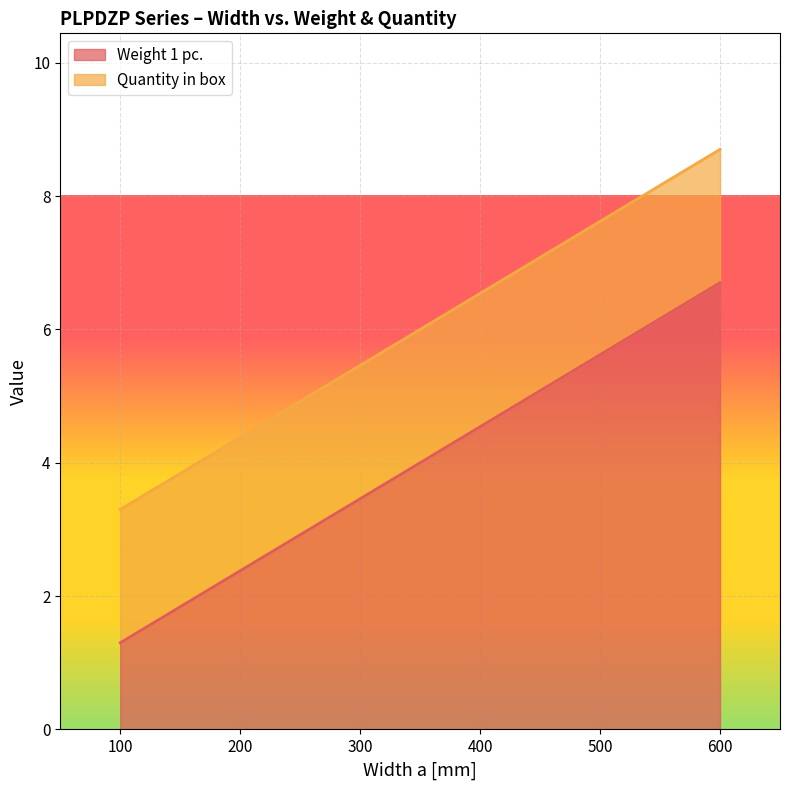

True or false: there are more than 0 points higher than both neighbors.

False